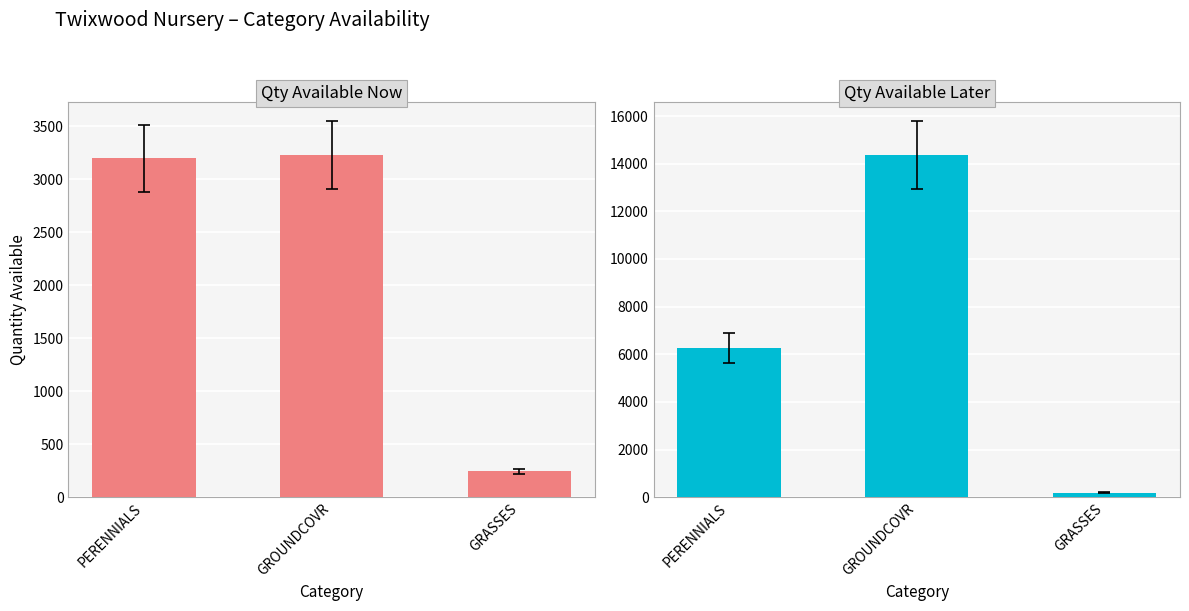

What is the greatest value displayed?

14362